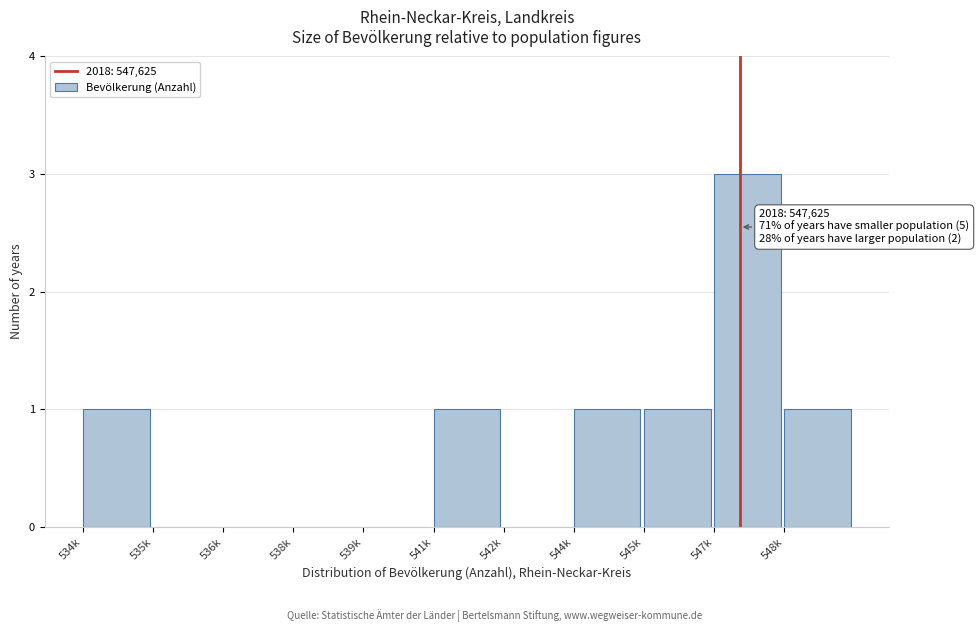

Reading left to right, list all the values displayed in this chart.

534k=1	535k=0	536k=0	538k=0	539k=0	541k=1	542k=0	544k=1	545k=1	547k=3	548k=1